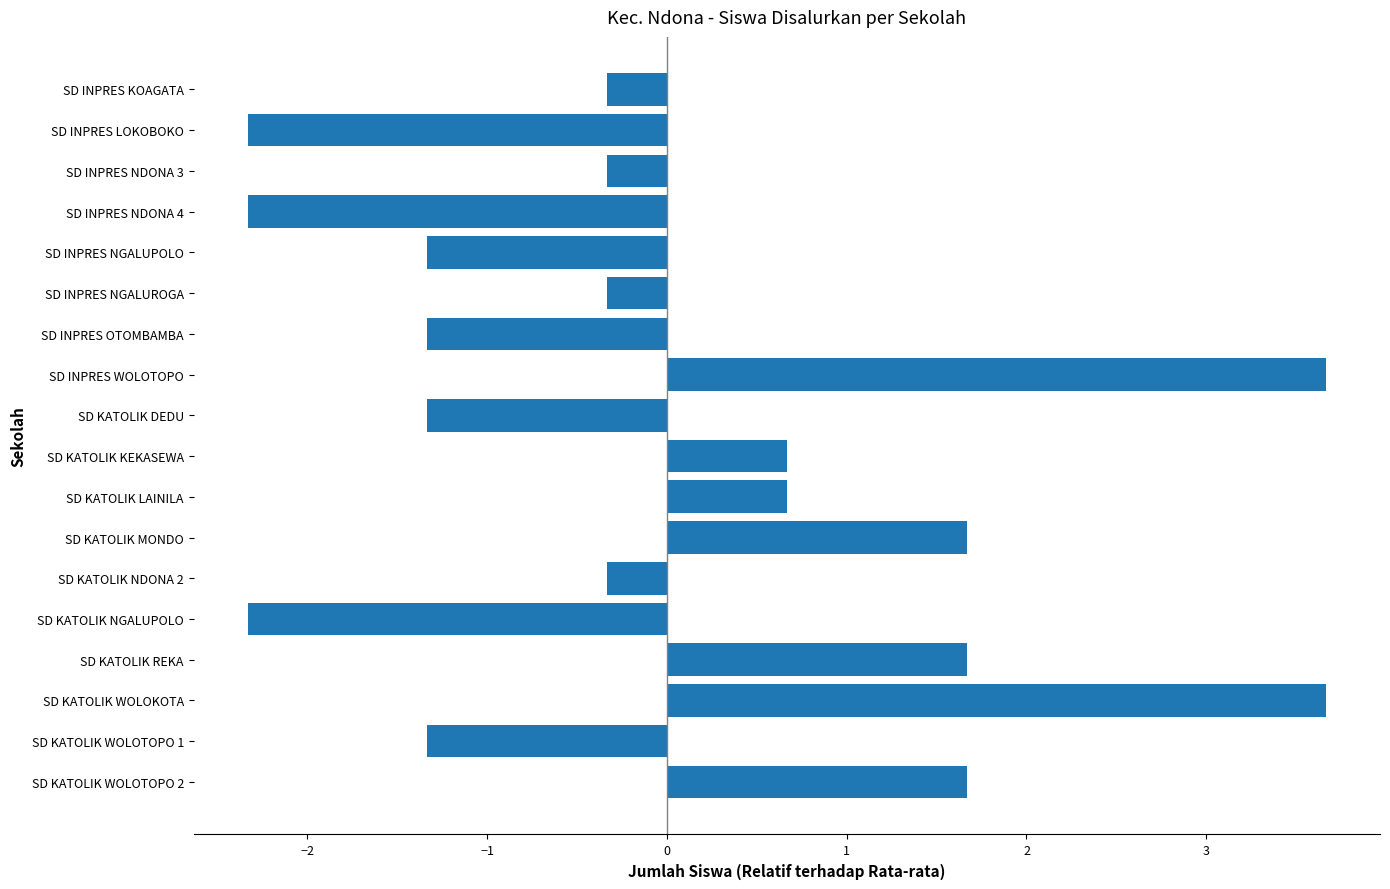

Reading bottom to top, list all the values displayed in this chart.

1.7	-1.3	3.7	1.7	-2.3	-0.3	1.7	0.7	0.7	-1.3	3.7	-1.3	-0.3	-1.3	-2.3	-0.3	-2.3	-0.3